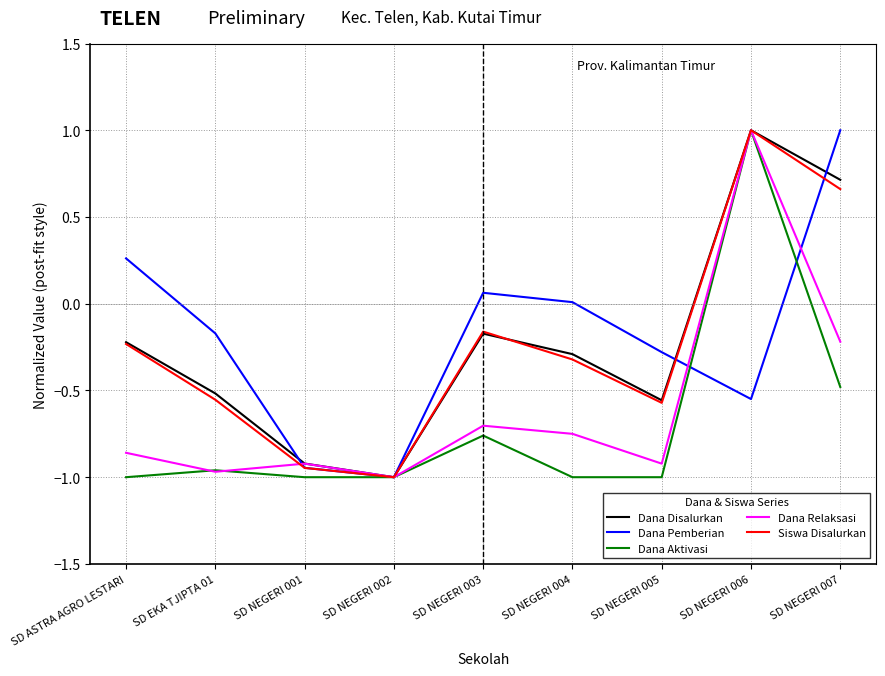

Is the value of Dana Disalurkan at SD EKA TJIPTA 01 greater than the value of Siswa Disalurkan at SD ASTRA AGRO LESTARI?

No